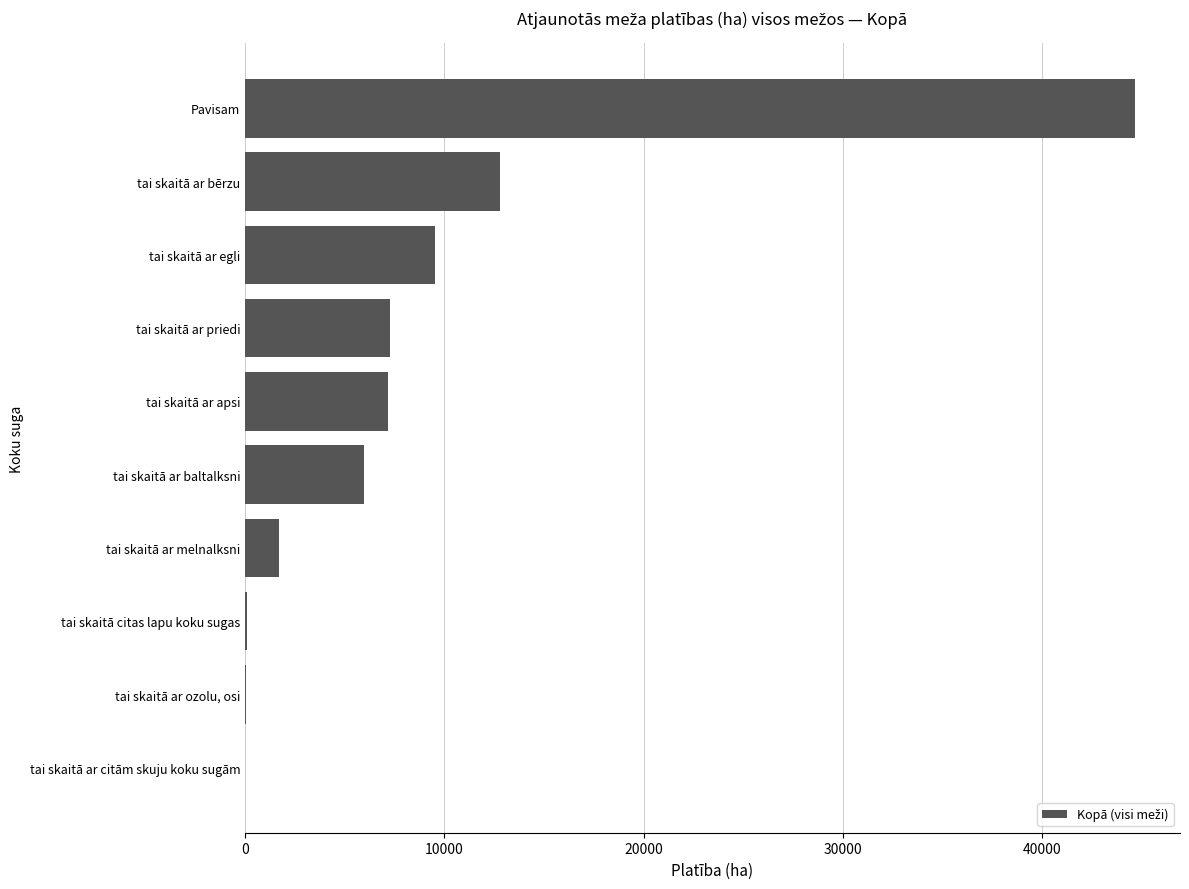

True or false: the data shows 7285.9 at tai skaitā ar priedi.

True